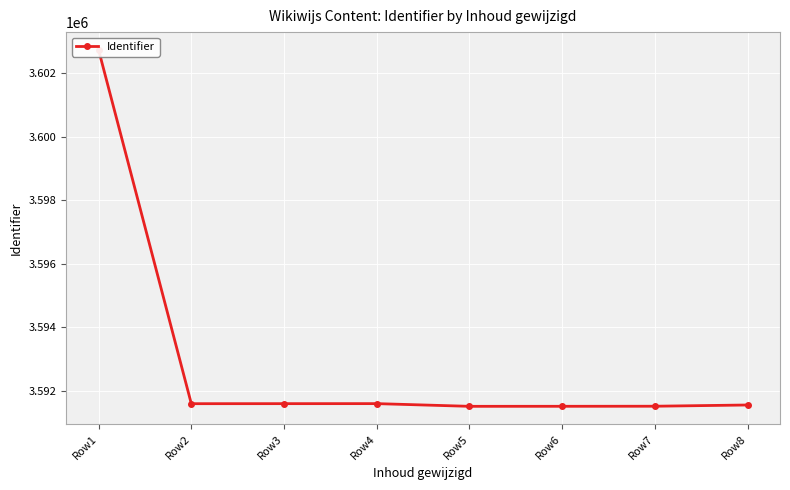

Reading left to right, transcribe all the data shown in this chart.

3602733	3591588	3591589	3591590	3591505	3591506	3591508	3591547